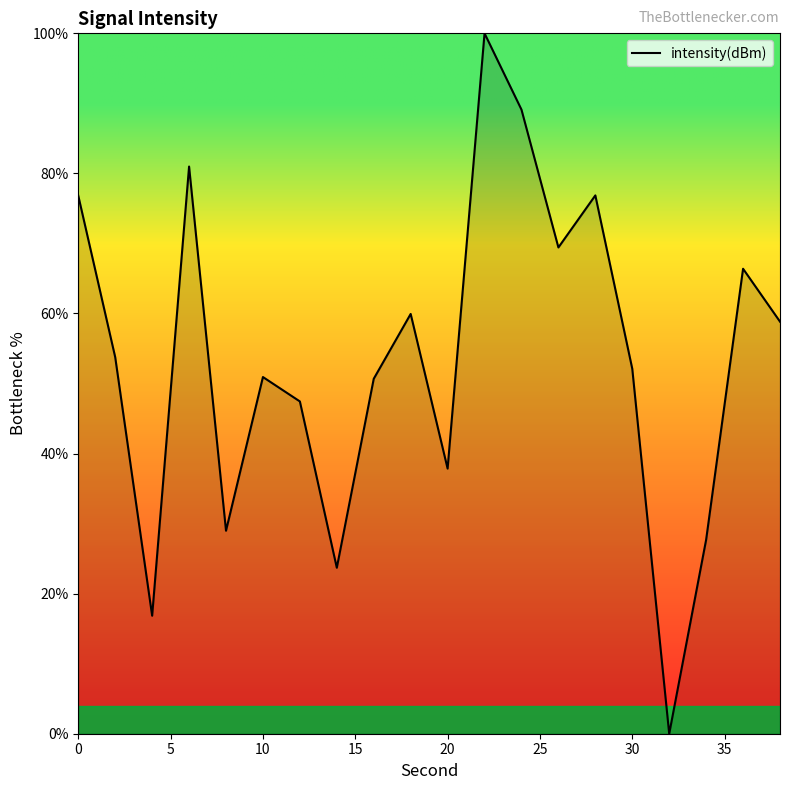

What is the difference between the maximum and minimum values?

100.0